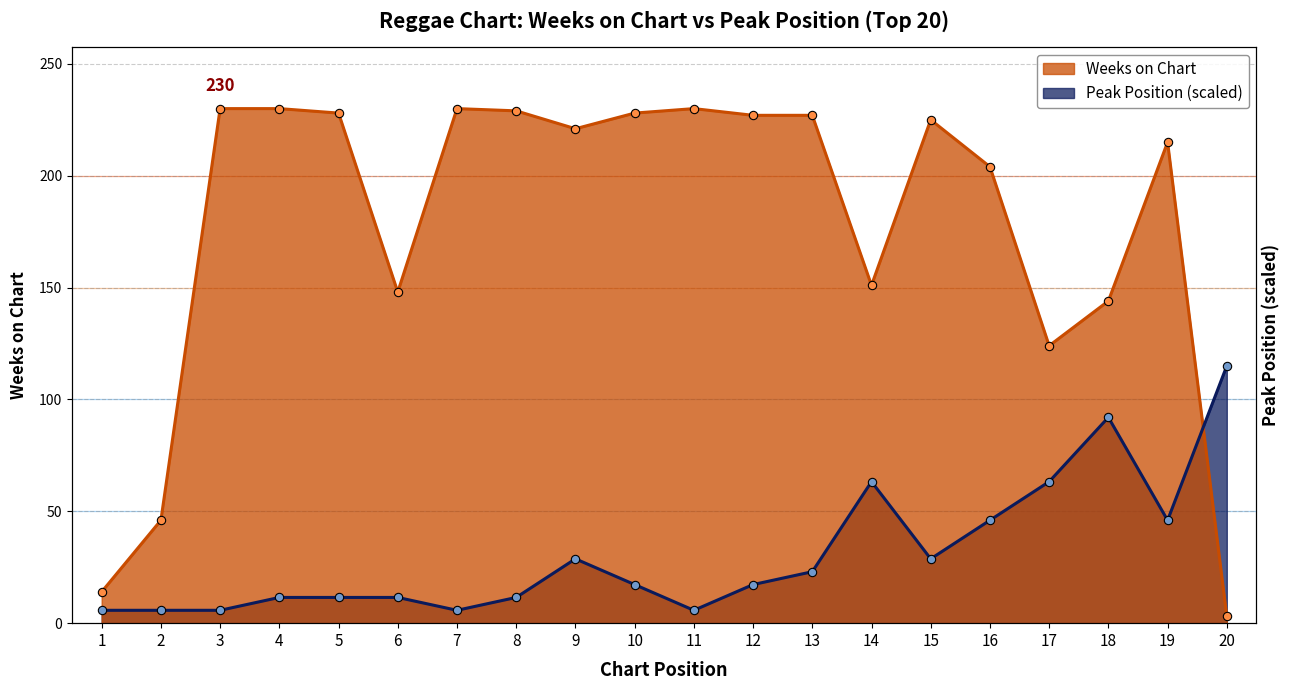

Which has a higher value, 5 or 20?

5